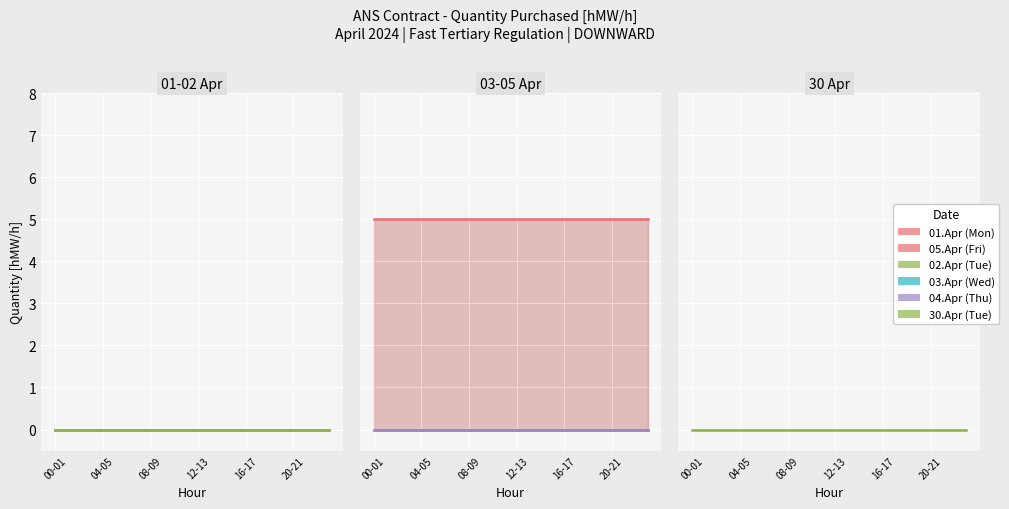

True or false: 04.Apr (Thu) has more than 1 interior local peaks.

False